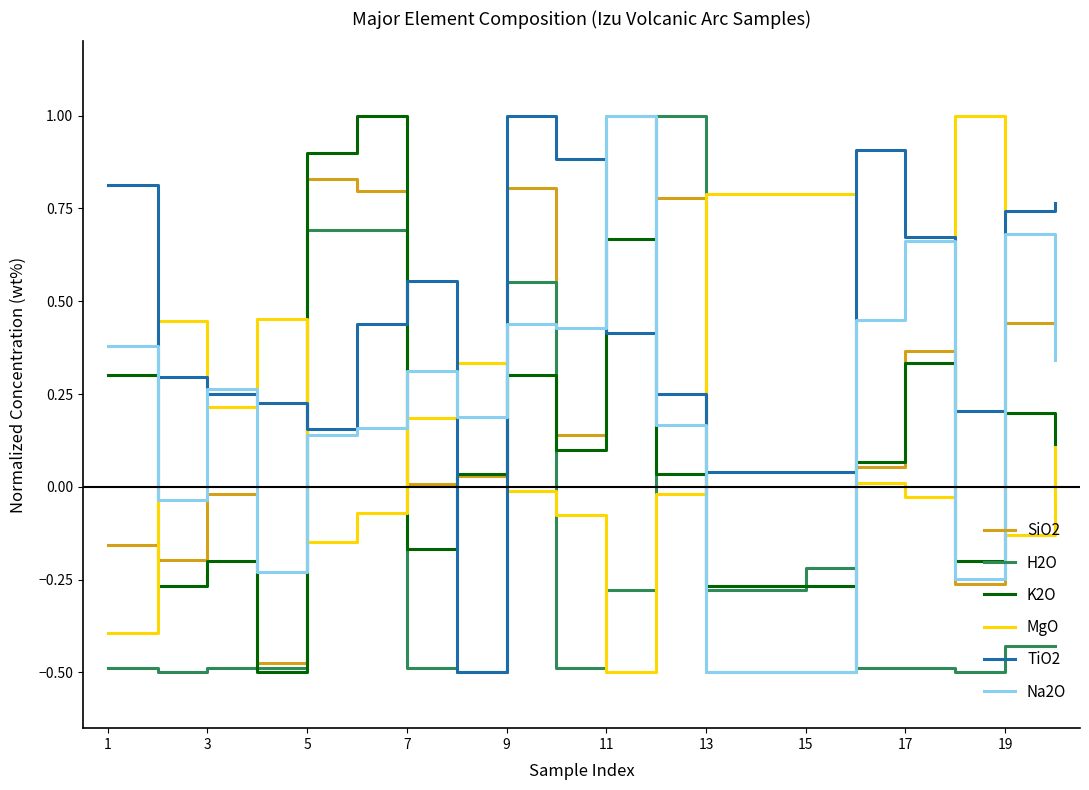

How many times do H2O and Na2O cross each other?

6